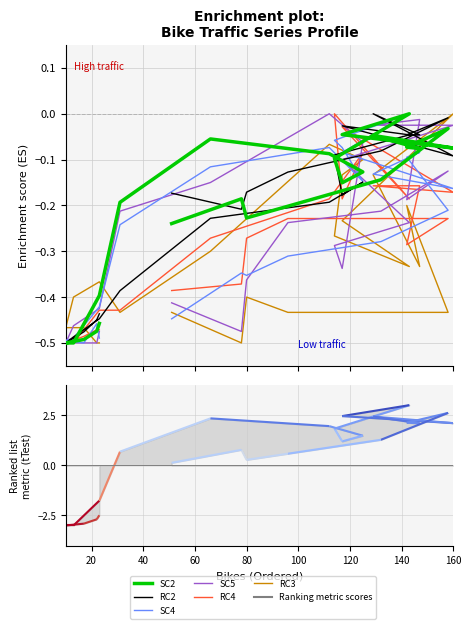

Does the chart have visible grid lines?

Yes